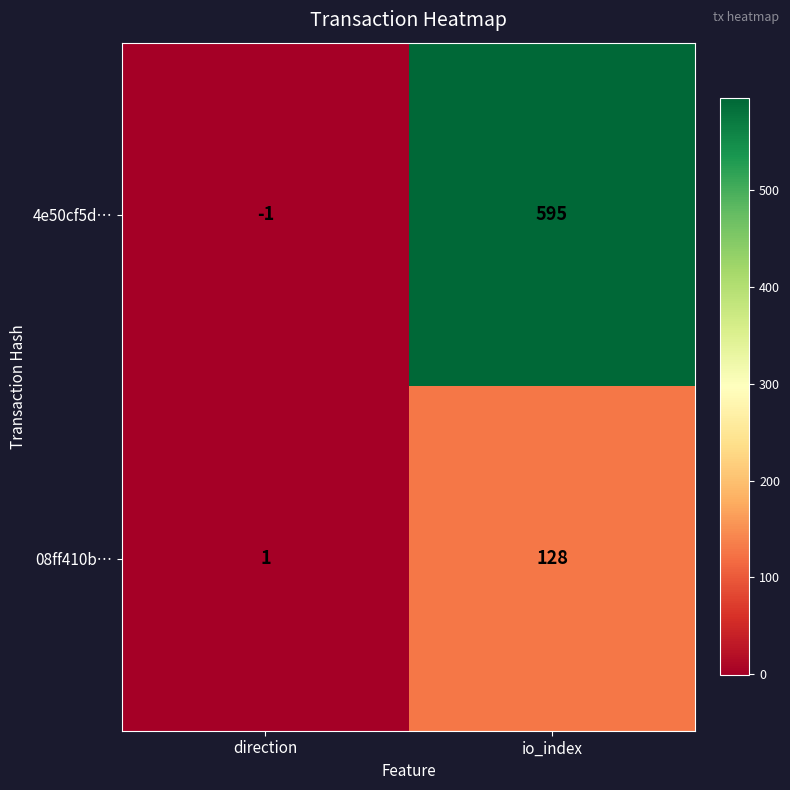

Reading left to right, list all the values displayed in this chart.

4e50cf5d…: -1	595
08ff410b…: 1	128